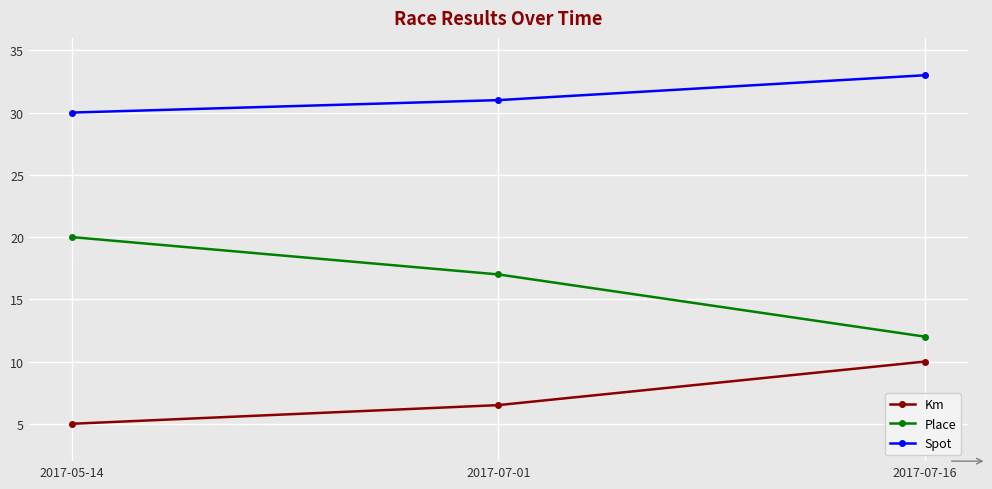

Which series changed the most between 2017-05-14 and 2017-07-16?

Place